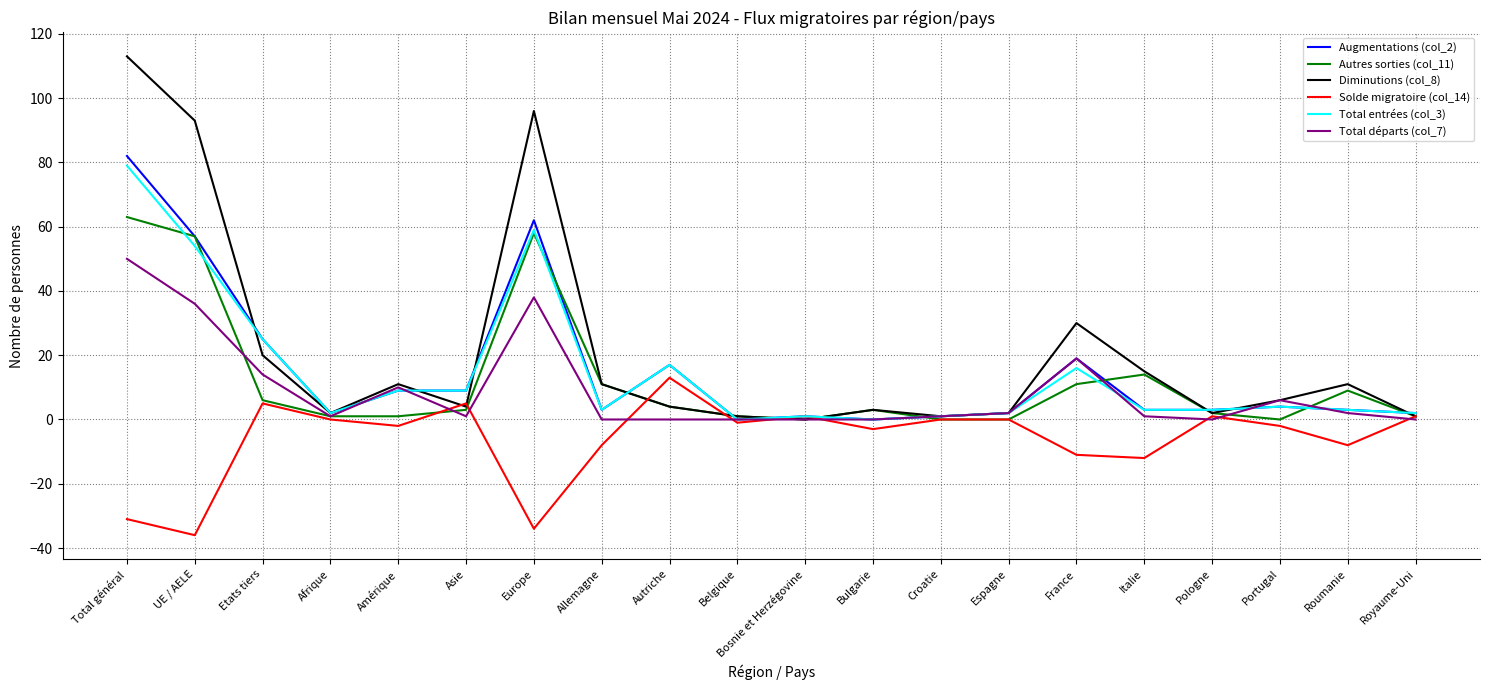

Which series has the largest range (max minus min)?

Diminutions (col_8)